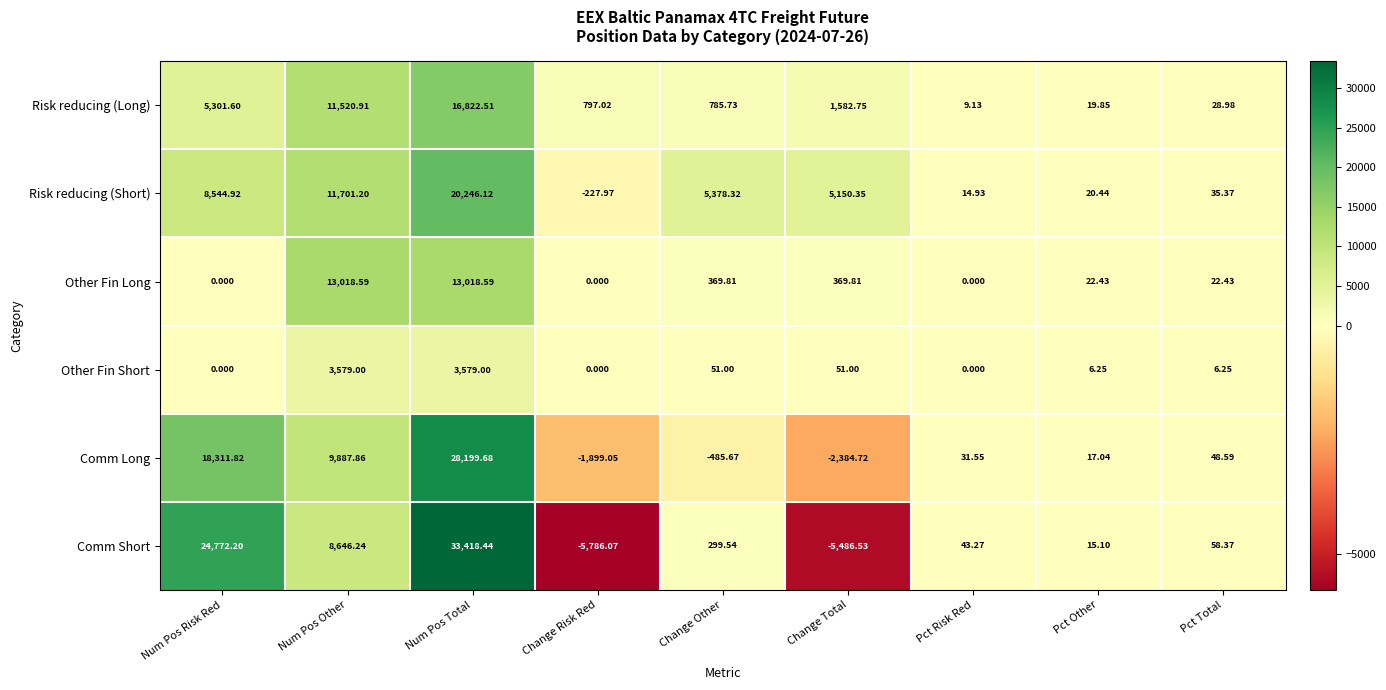

Which series changed the most between Num Pos Total and Pct Risk Red?

Comm Short